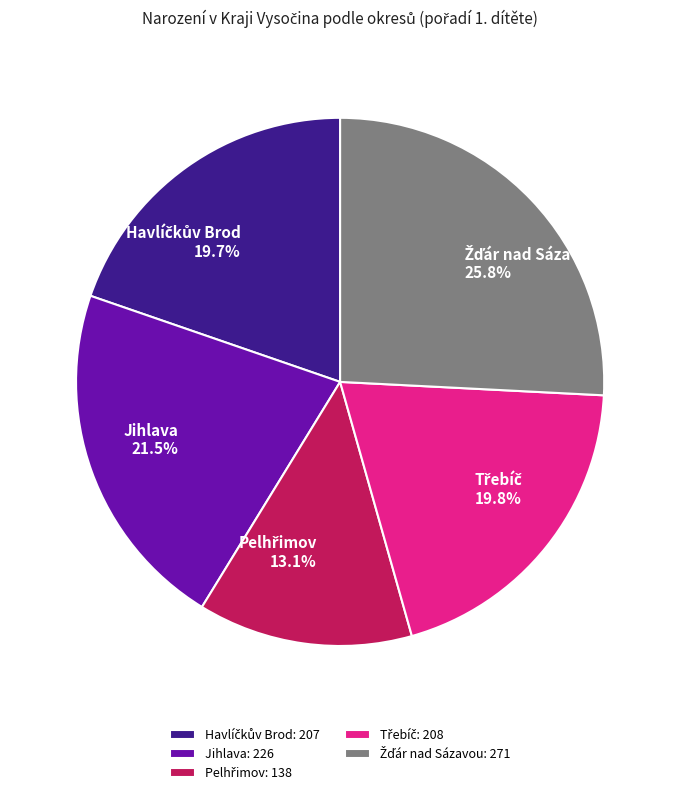

How many slices are in this pie chart?

5